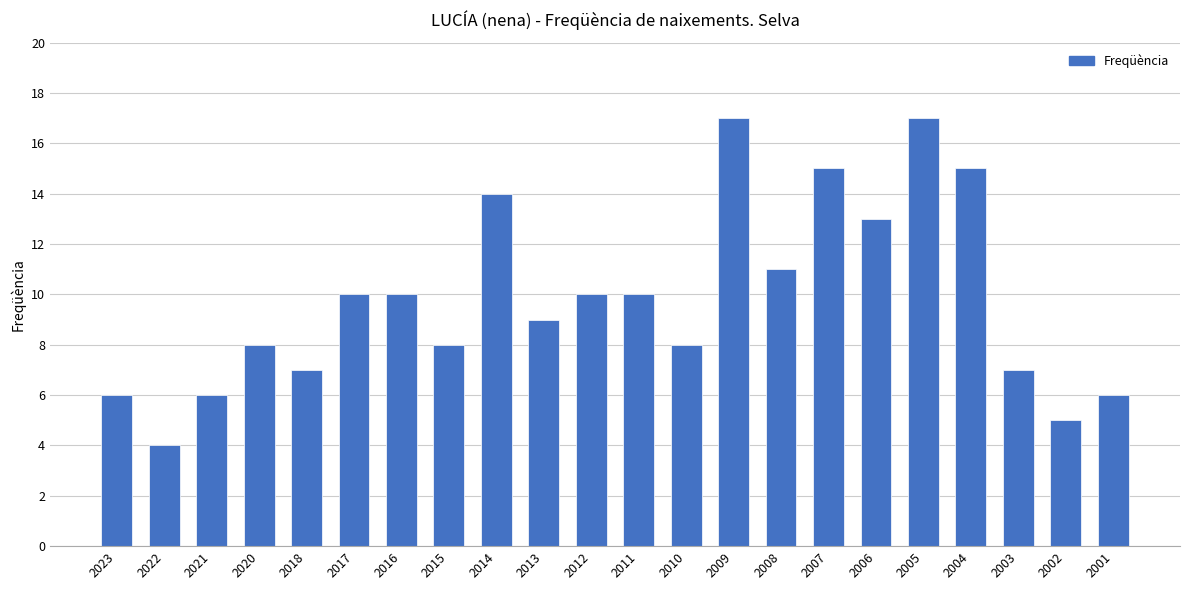

Is it true that the value at 2021 is 6?

True